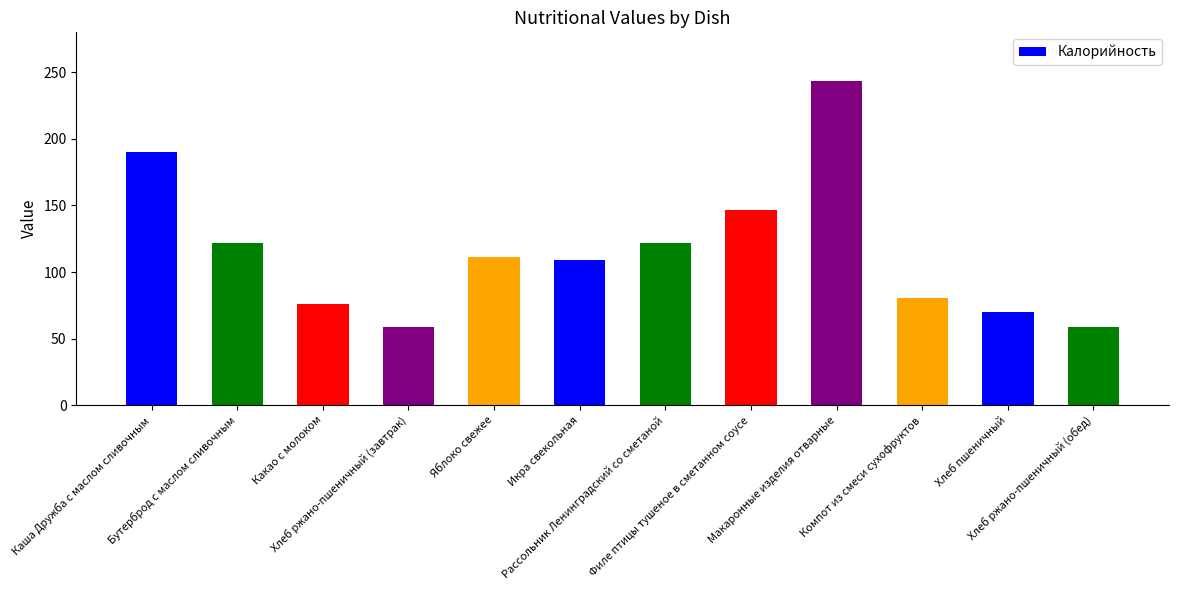

What is the smallest value displayed?

58.7